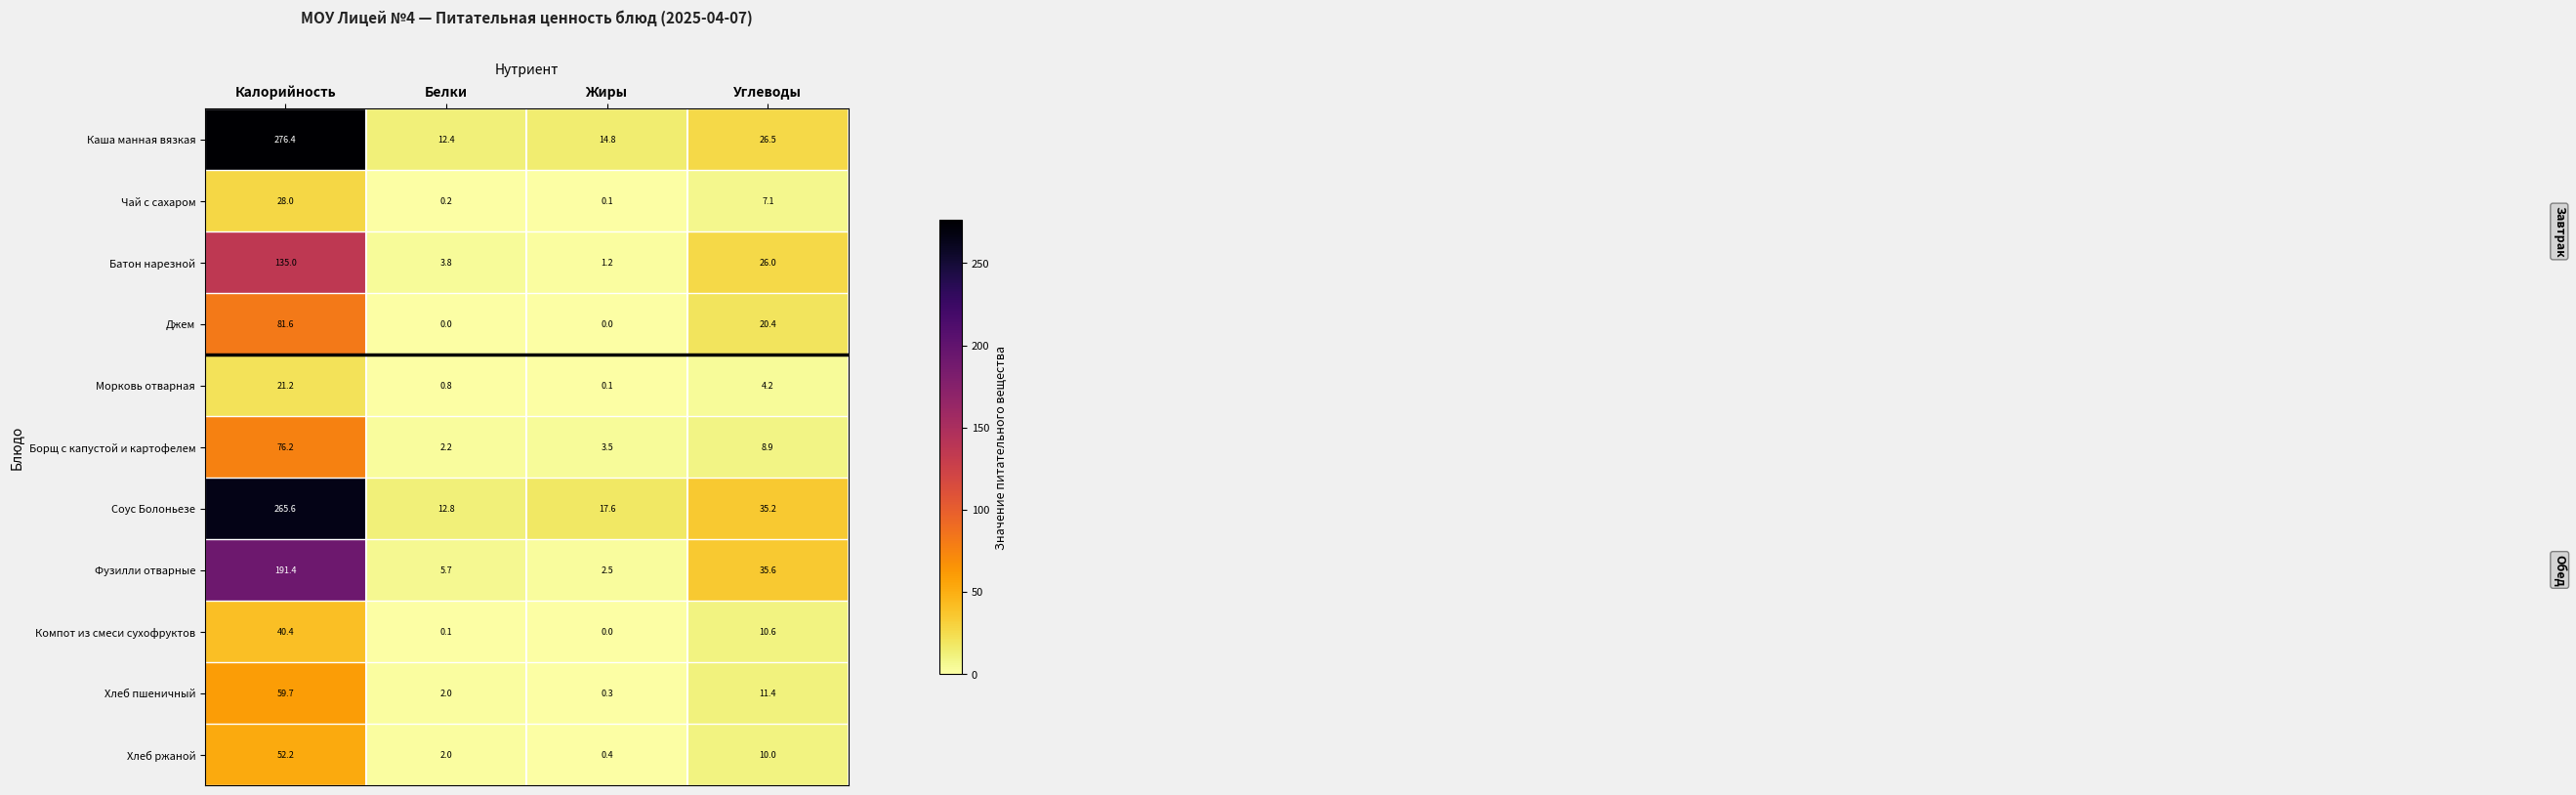

What is the difference between the maximum and minimum values in the Чай с сахаром series?

27.9